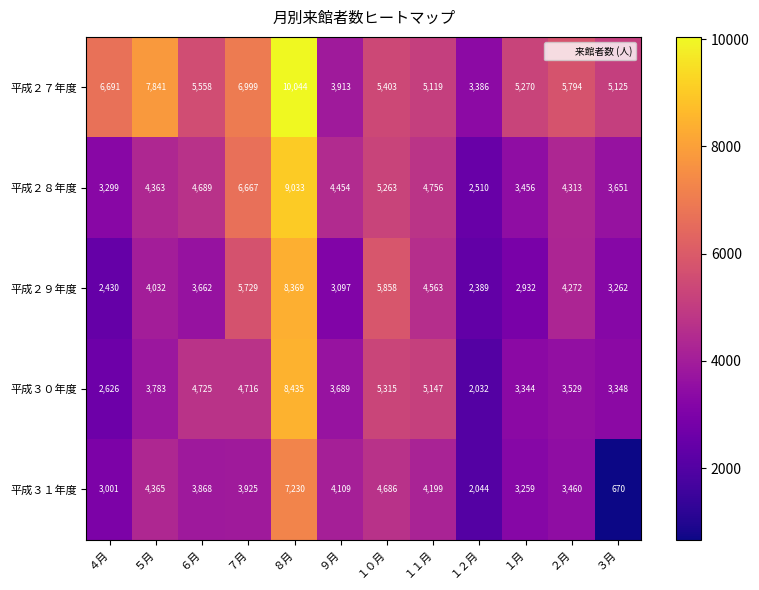

At how many categories does at least one series exceed 5735?

6